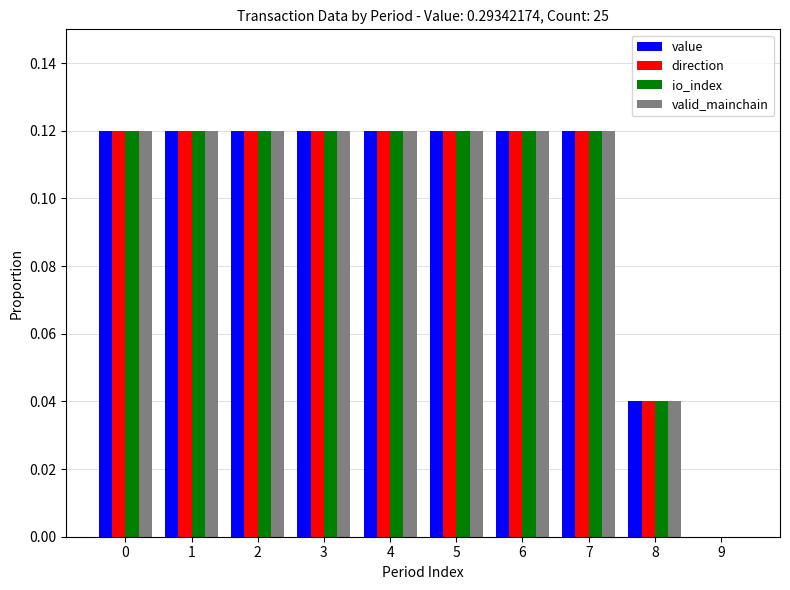

True or false: io_index has a value of 0.2 at 0.

False